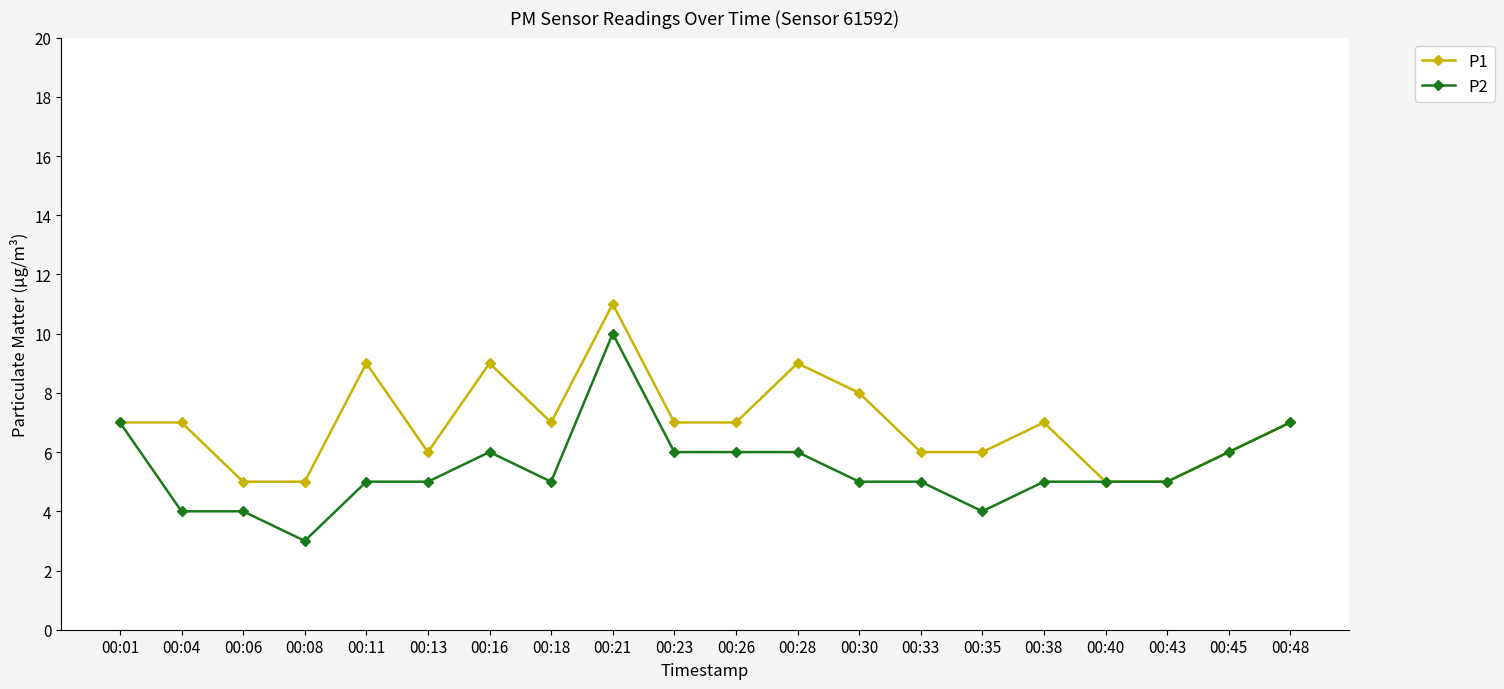

Is the value of P2 at 00:13 greater than the value of P1 at 00:18?

No